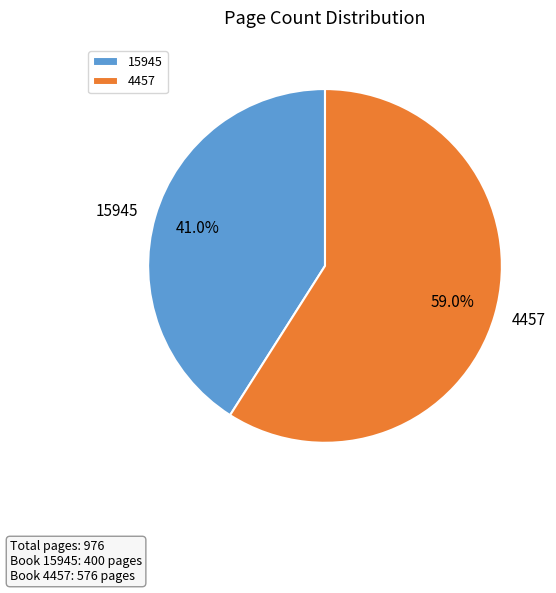

To the nearest percent, what percentage of the pie is 4457?

59%